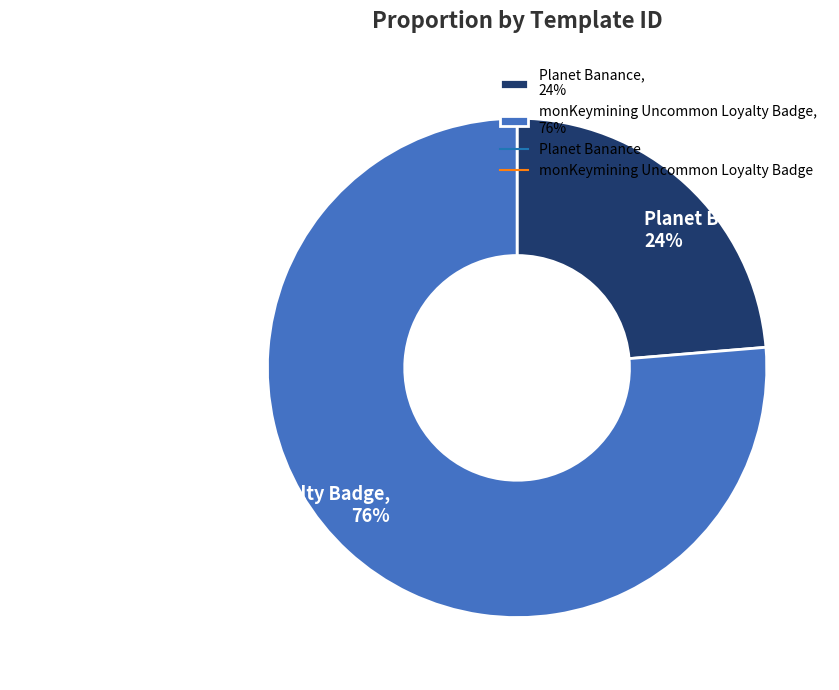

Rank the categories by value from highest to lowest.

monKeymining Uncommon Loyalty Badge, Planet Banance